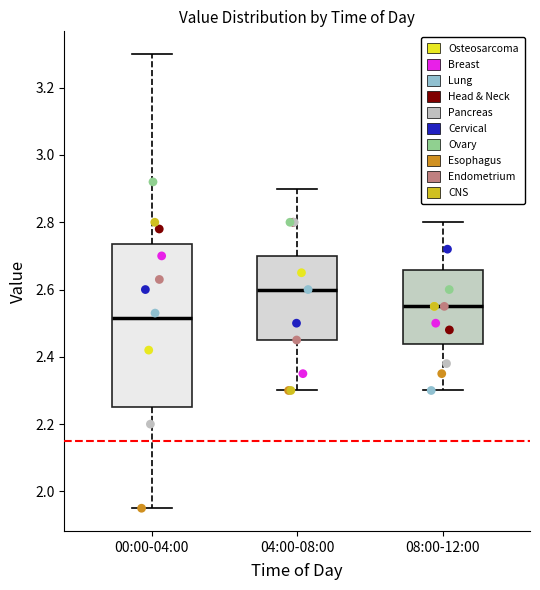

Which box has the highest median line?

04:00-08:00